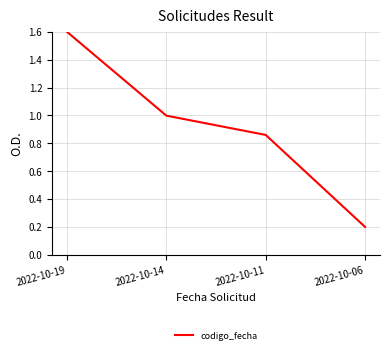

At which label is the value closest to 0?

2022-10-06